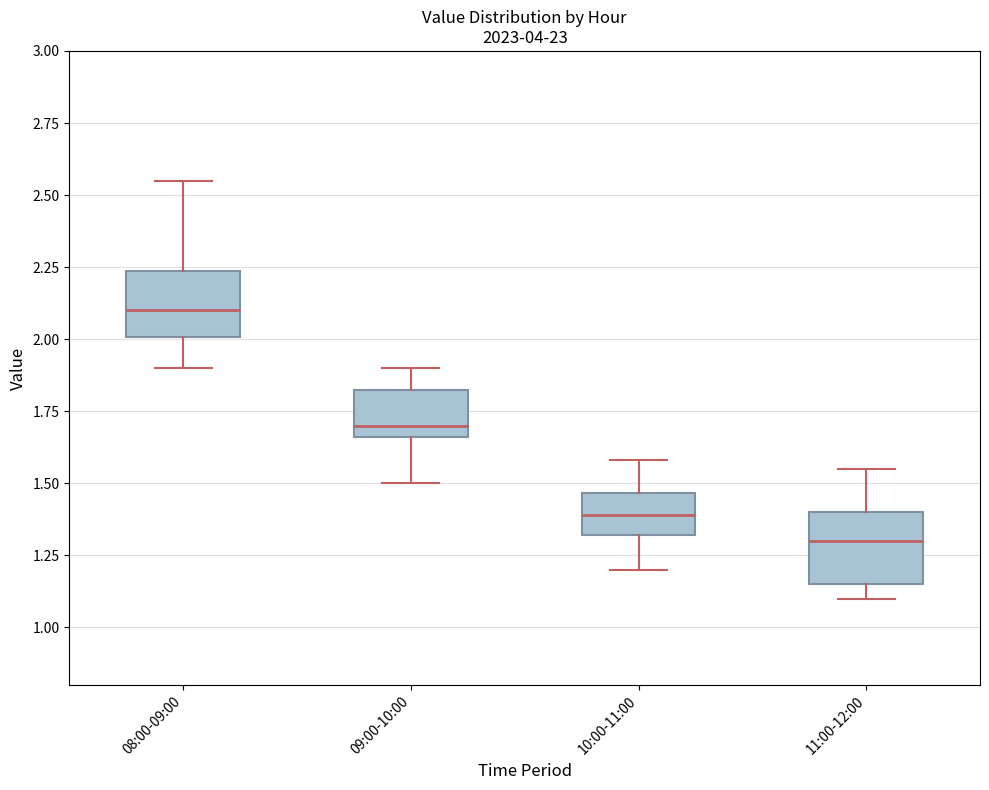

Reading left to right, transcribe this box plot: for each box, give where its median line is, the range the box spans, and where its two whiskers end, as read against the y-axis. The values are not printed on the chart, so give them approximately, as read against the axis.

08:00-09:00: median 2.10, box 2.00 to 2.25, whiskers 1.90 to 2.55
09:00-10:00: median 1.70, box 1.65 to 1.80, whiskers 1.50 to 1.90
10:00-11:00: median 1.40, box 1.30 to 1.45, whiskers 1.20 to 1.60
11:00-12:00: median 1.30, box 1.15 to 1.40, whiskers 1.10 to 1.55